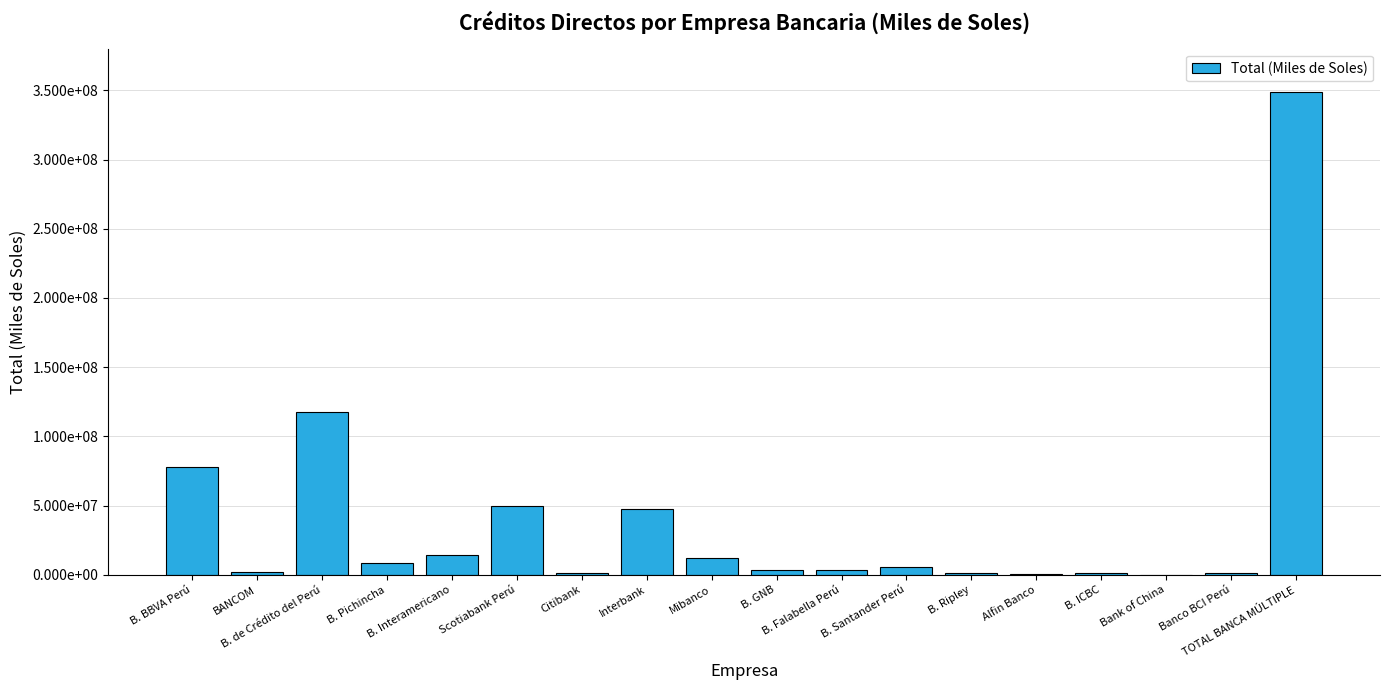

Are the bars horizontal?

No